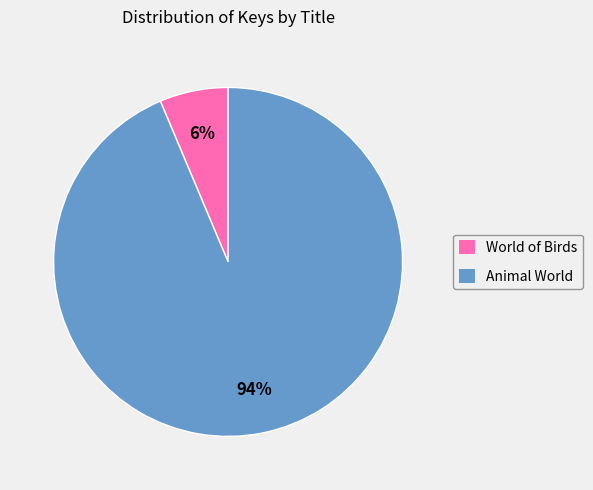

Is there any slice that represents more than half of the pie?

Yes